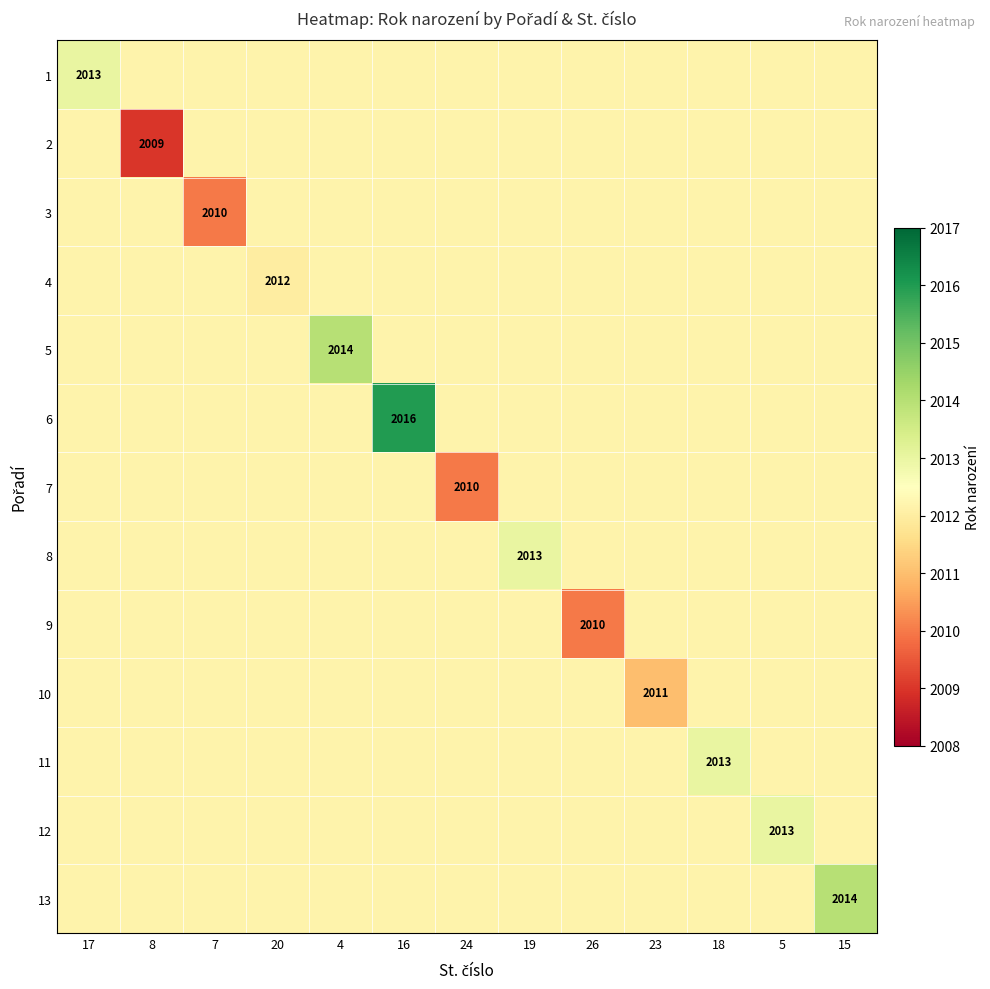

Which has a higher value, 19 or 24?

19